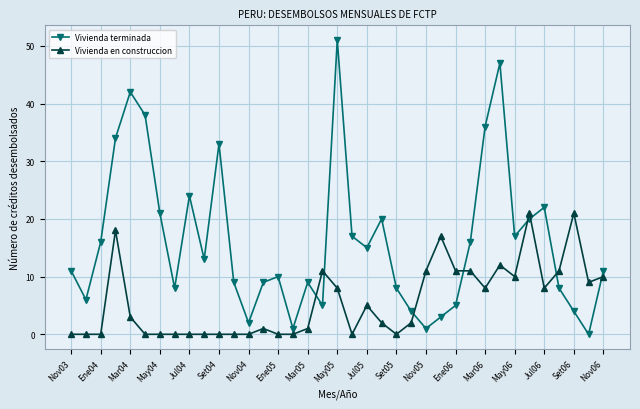

List the series in order of their peak value, highest first.

Vivienda terminada, Vivienda en construccion